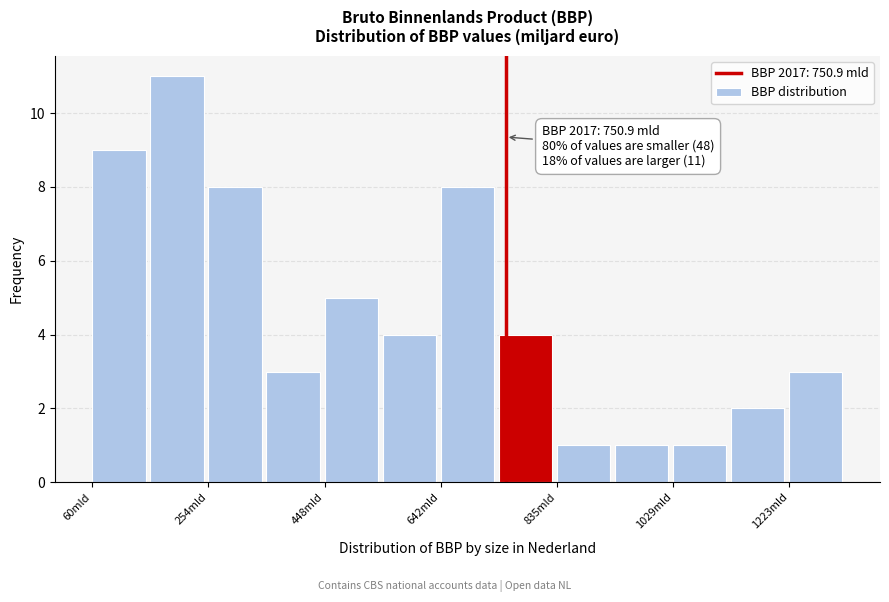

Which range on the x-axis has the tallest bar?

160 to 260